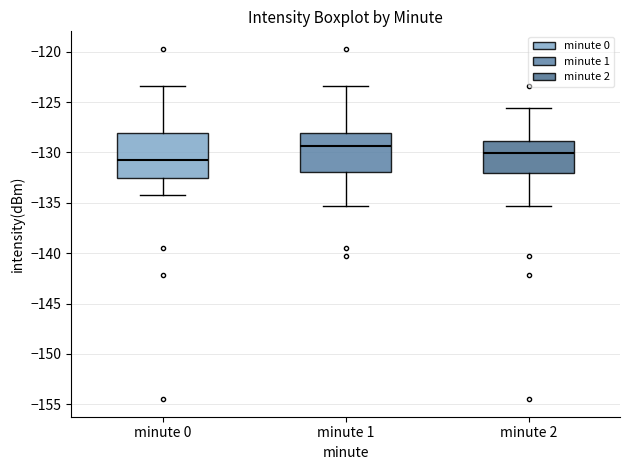

Reading left to right, transcribe this box plot: for each box, give where its median line is, the range the box spans, and where its two whiskers end, as read against the y-axis. The values are not printed on the chart, so give them approximately, as read against the axis.

minute 0: median -130.5, box -132.5 to -128.0, whiskers -134.0 to -123.5
minute 1: median -129.5, box -132.0 to -128.0, whiskers -135.5 to -123.5
minute 2: median -130.0, box -132.0 to -129.0, whiskers -135.5 to -125.5